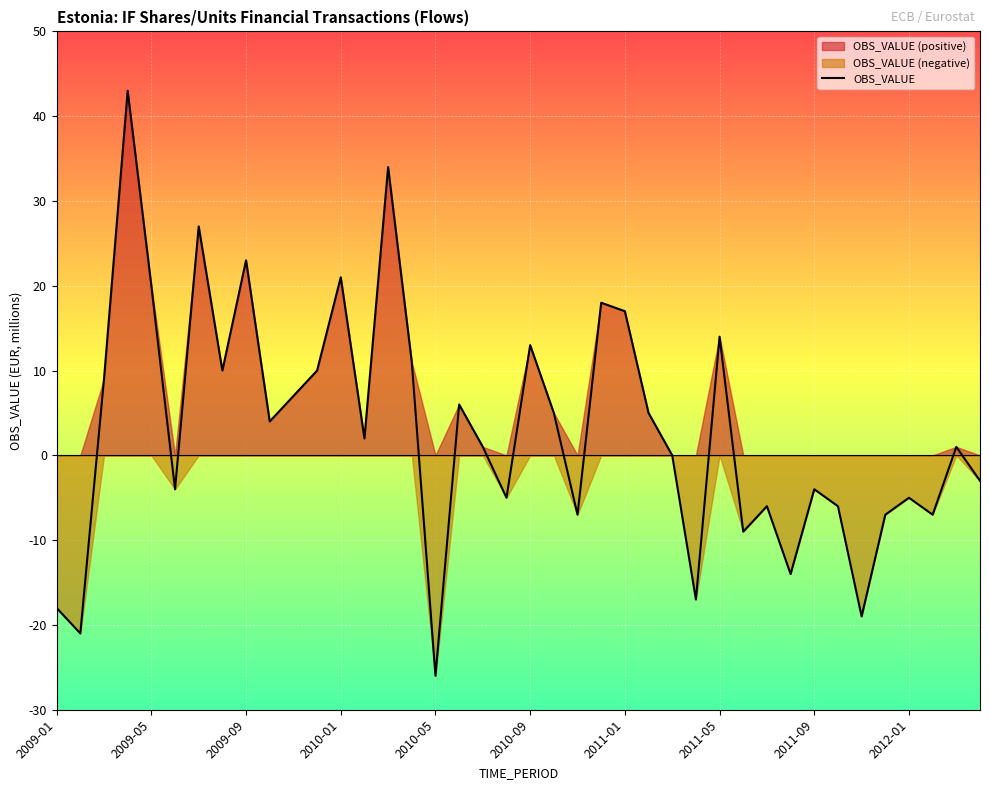

What is the maximum value for OBS_VALUE?

43